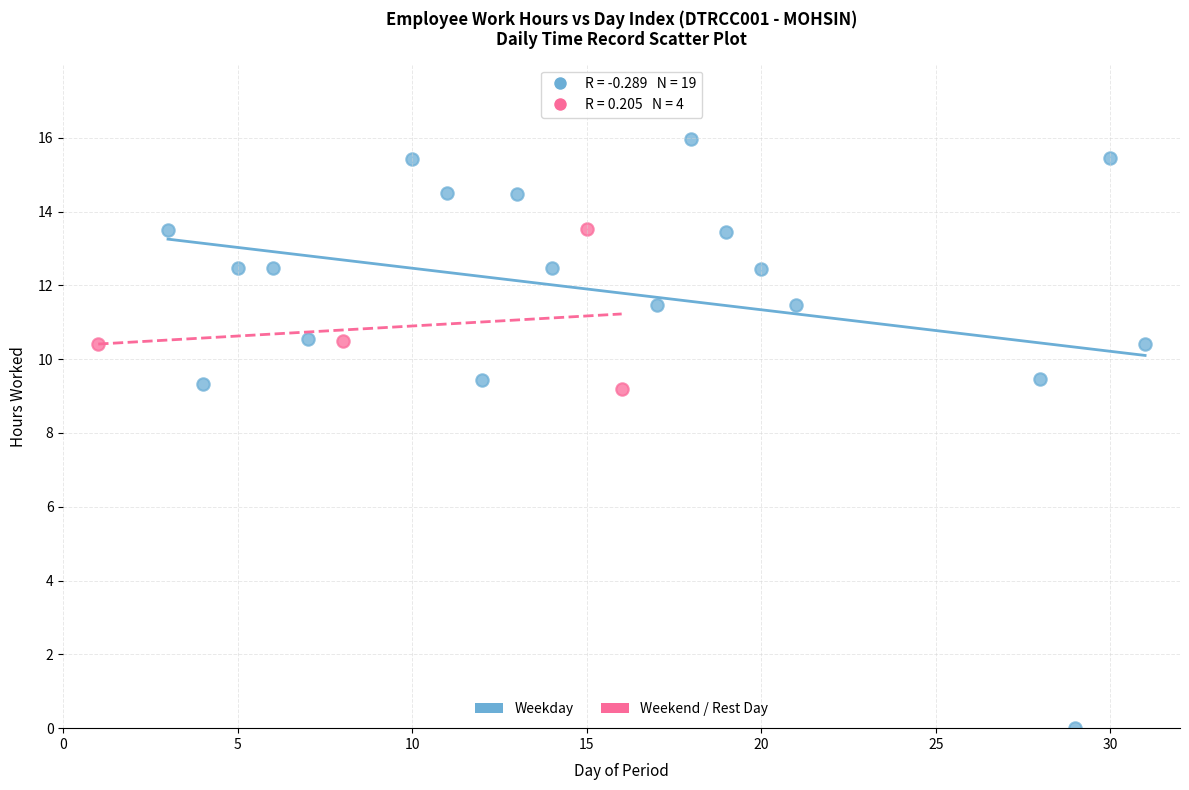

Which series has the widest spread of Y values?

Weekday